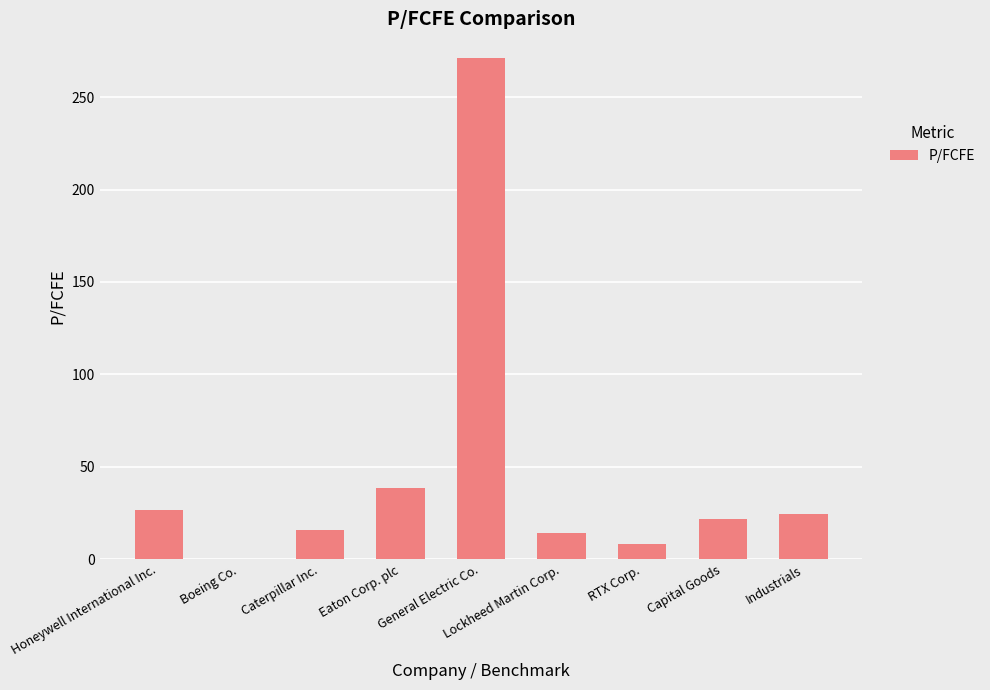

At which label is the value closest to 135?

Eaton Corp. plc